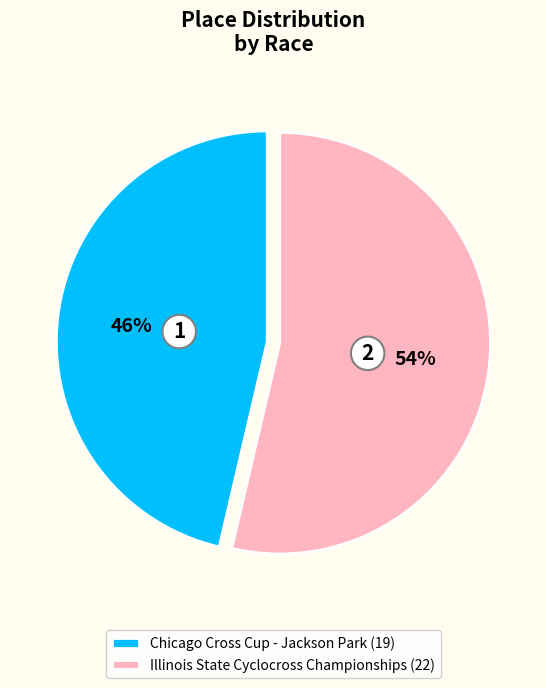

What percentage is the Chicago Cross Cup - Jackson Park slice, to the nearest percent?

46%